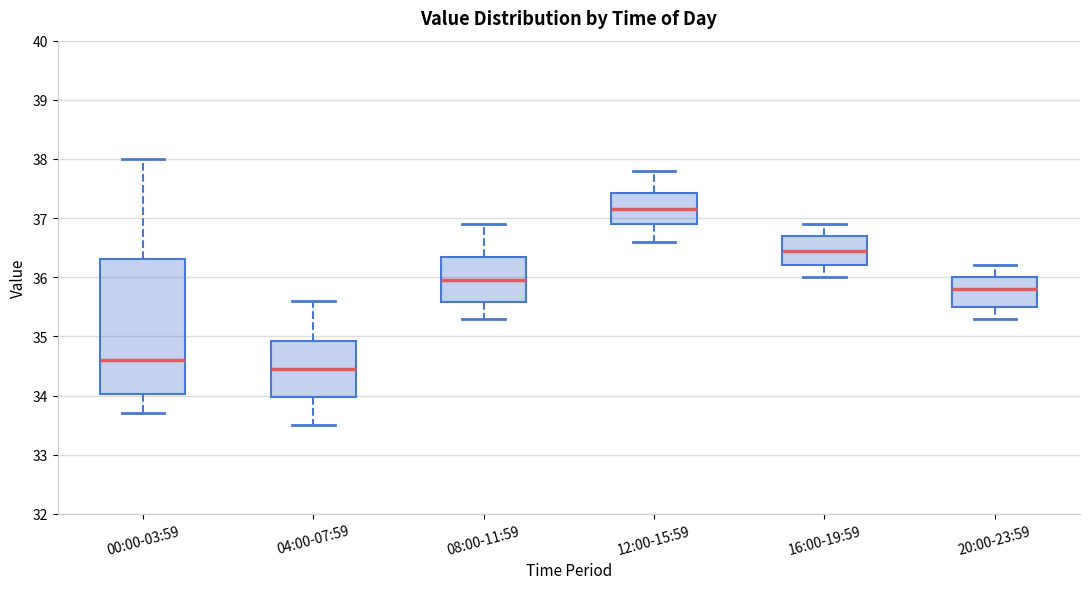

Reading left to right, read every box against the y-axis: the position of its median line, the range the box covers, and the ends of its whiskers. The values are not printed on the chart, so give them approximately, as read against the axis.

00:00-03:59: median 34.6, box 34.0 to 36.3, whiskers 33.7 to 38.0
04:00-07:59: median 34.5, box 34.0 to 34.9, whiskers 33.5 to 35.6
08:00-11:59: median 36.0, box 35.6 to 36.4, whiskers 35.3 to 36.9
12:00-15:59: median 37.2, box 36.9 to 37.4, whiskers 36.6 to 37.8
16:00-19:59: median 36.5, box 36.2 to 36.7, whiskers 36.0 to 36.9
20:00-23:59: median 35.8, box 35.5 to 36.0, whiskers 35.3 to 36.2